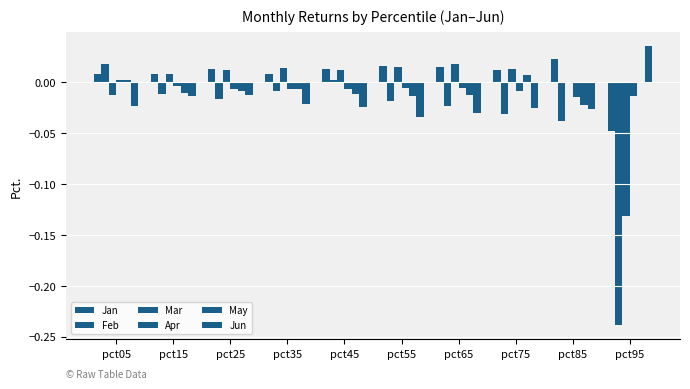

At which label does Mar first exceed 0?

pct15